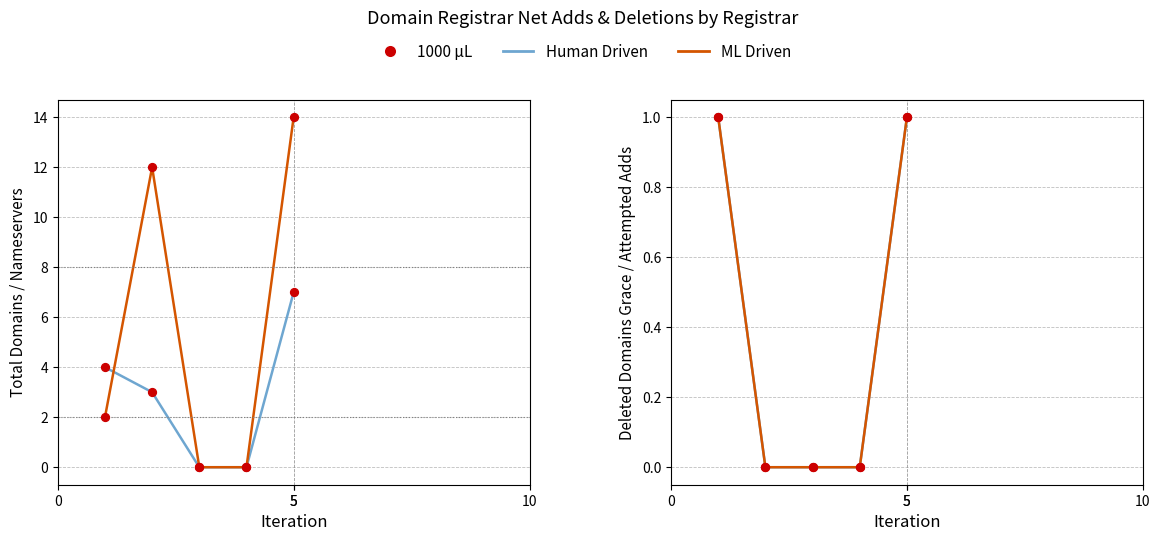

At how many categories does at least one series exceed 0?

2